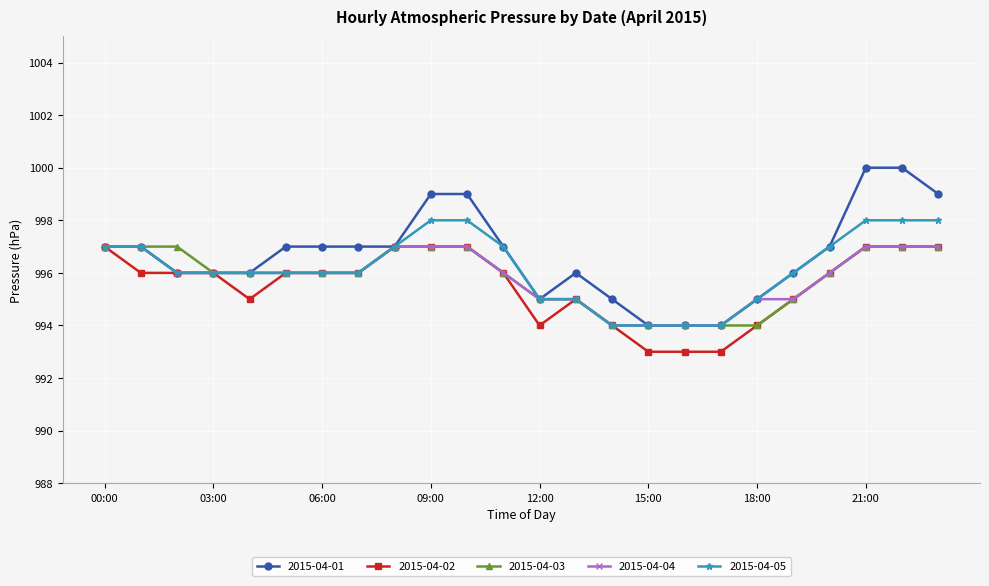

How many series are shown in this chart?

5